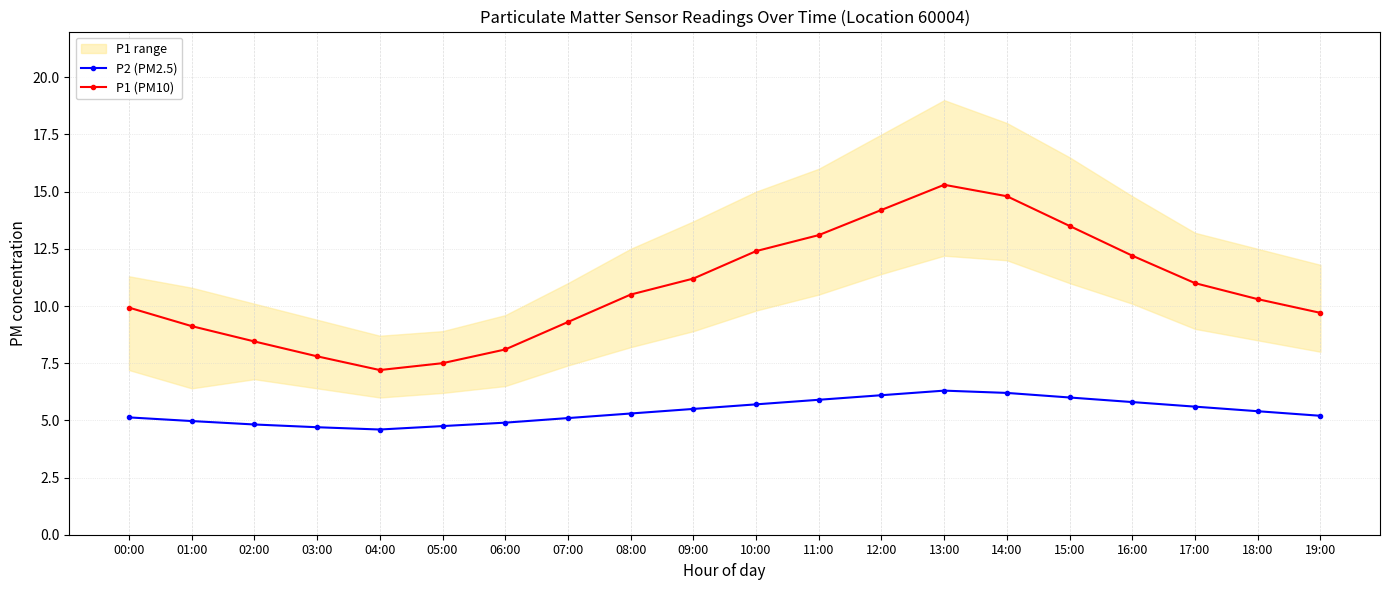

Is it true that P1 (PM10) equals 4.3 at 14:00?

False